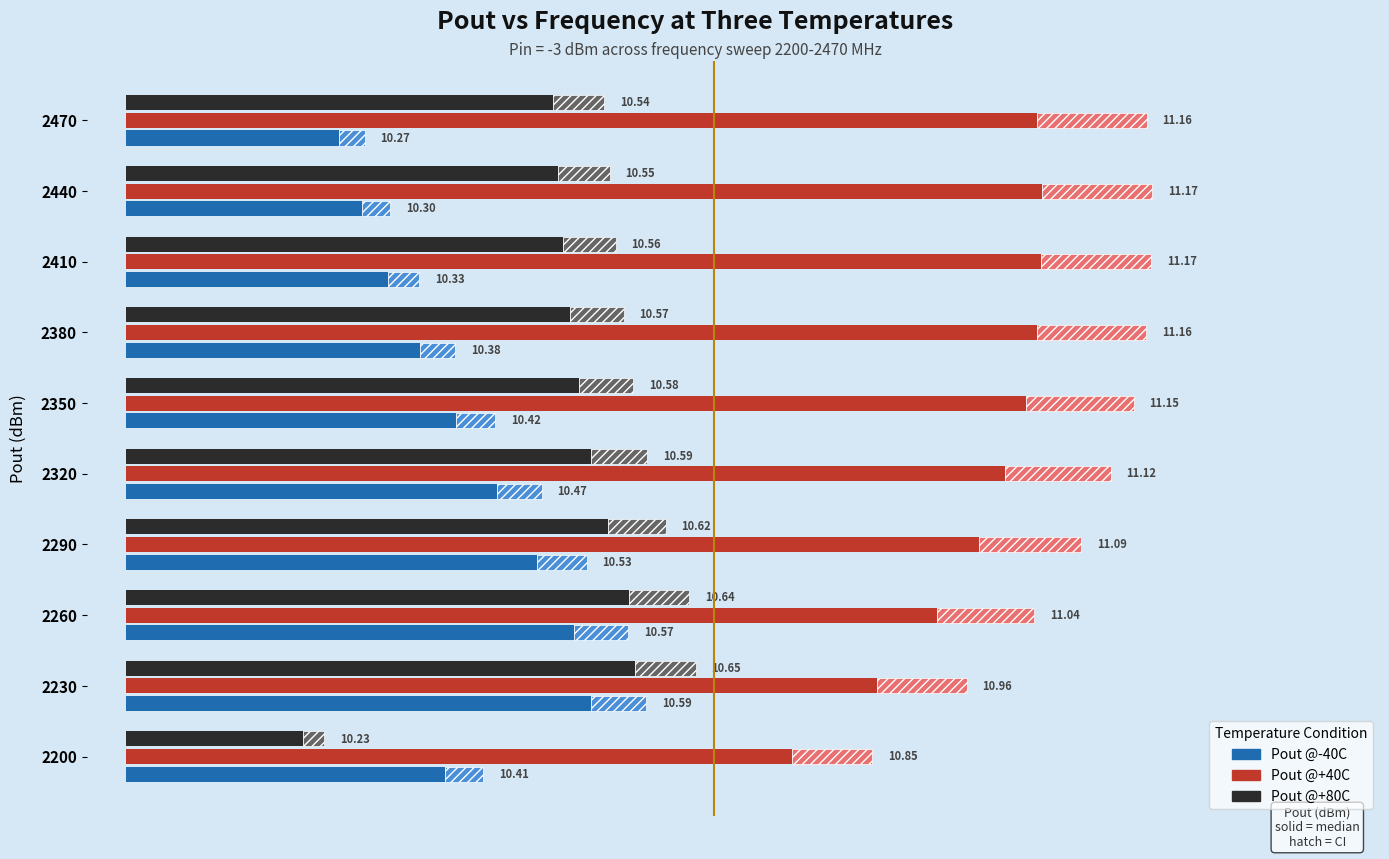

At how many categories does at least one series exceed 0?

10